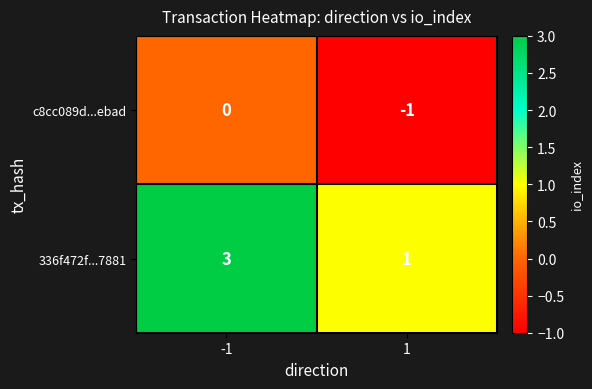

How many categories are shown in the chart?

2